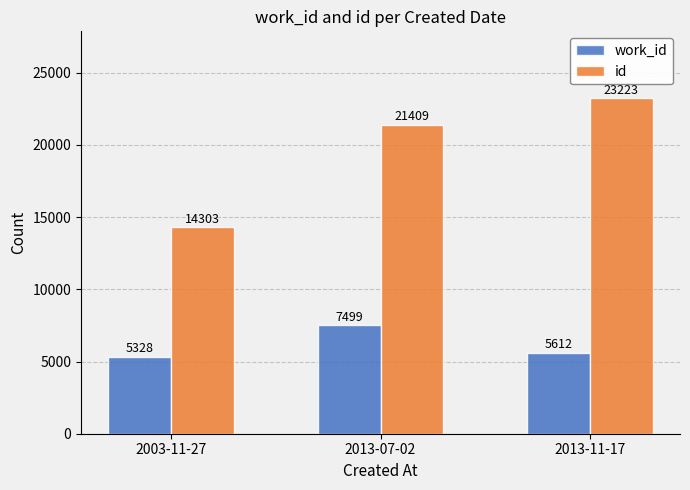

True or false: id has a value of 14303 at 2003-11-27.

True